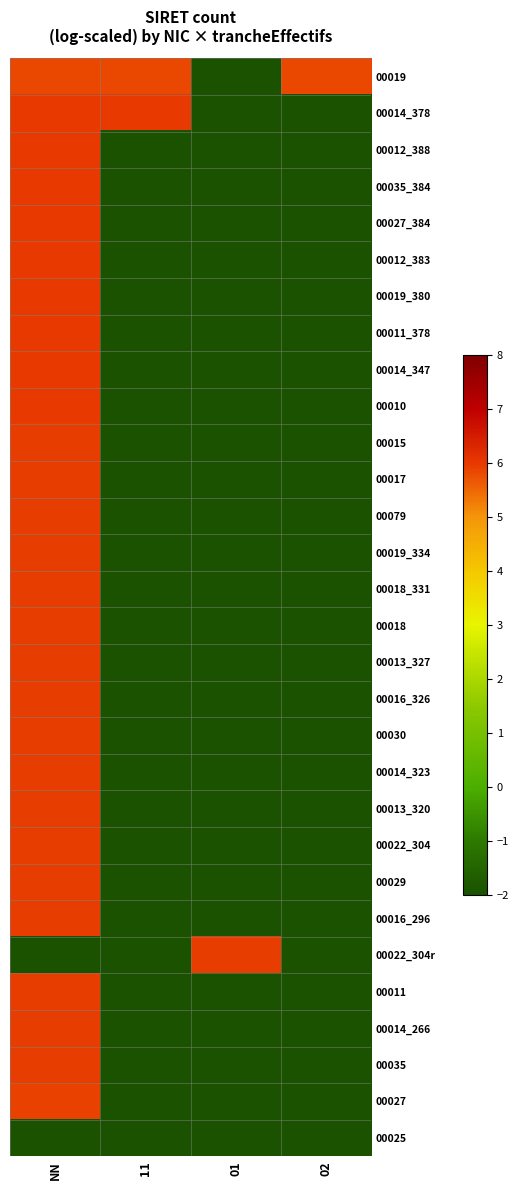

Reading left to right, transcribe all the data shown in this chart.

00019: NN=5.9	11=5.9	01=-2.0	02=5.9
00014_378: NN=6.0	11=6.0	01=-2.0	02=-2.0
00012_388: NN=6.0	11=-2.0	01=-2.0	02=-2.0
00035_384: NN=6.0	11=-2.0	01=-2.0	02=-2.0
00027_384: NN=6.0	11=-2.0	01=-2.0	02=-2.0
00012_383: NN=6.0	11=-2.0	01=-2.0	02=-2.0
00019_380: NN=6.0	11=-2.0	01=-2.0	02=-2.0
00011_378: NN=6.0	11=-2.0	01=-2.0	02=-2.0
00014_347: NN=6.0	11=-2.0	01=-2.0	02=-2.0
00010: NN=6.0	11=-2.0	01=-2.0	02=-2.0
00015: NN=6.0	11=-2.0	01=-2.0	02=-2.0
00017: NN=6.0	11=-2.0	01=-2.0	02=-2.0
00079: NN=6.0	11=-2.0	01=-2.0	02=-2.0
00019_334: NN=6.0	11=-2.0	01=-2.0	02=-2.0
00018_331: NN=6.0	11=-2.0	01=-2.0	02=-2.0
00018: NN=6.0	11=-2.0	01=-2.0	02=-2.0
00013_327: NN=6.0	11=-2.0	01=-2.0	02=-2.0
00016_326: NN=6.0	11=-2.0	01=-2.0	02=-2.0
00030: NN=6.0	11=-2.0	01=-2.0	02=-2.0
00014_323: NN=6.0	11=-2.0	01=-2.0	02=-2.0
00013_320: NN=6.0	11=-2.0	01=-2.0	02=-2.0
00022_304: NN=6.0	11=-2.0	01=-2.0	02=-2.0
00029: NN=5.9	11=-2.0	01=-2.0	02=-2.0
00016_296: NN=5.9	11=-2.0	01=-2.0	02=-2.0
00022_304r: NN=-2.0	11=-2.0	01=5.9	02=-2.0
00011: NN=5.9	11=-2.0	01=-2.0	02=-2.0
00014_266: NN=5.9	11=-2.0	01=-2.0	02=-2.0
00035: NN=5.9	11=-2.0	01=-2.0	02=-2.0
00027: NN=5.9	11=-2.0	01=-2.0	02=-2.0
00025: NN=-2.0	11=-2.0	01=-2.0	02=-2.0